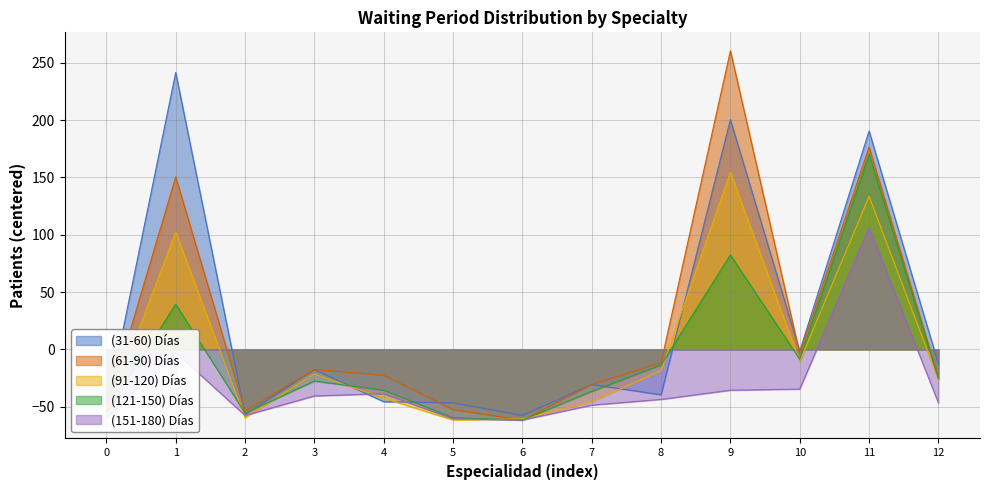

What is the value of the (31-60) Días point at the 11th from the left?

-1.6